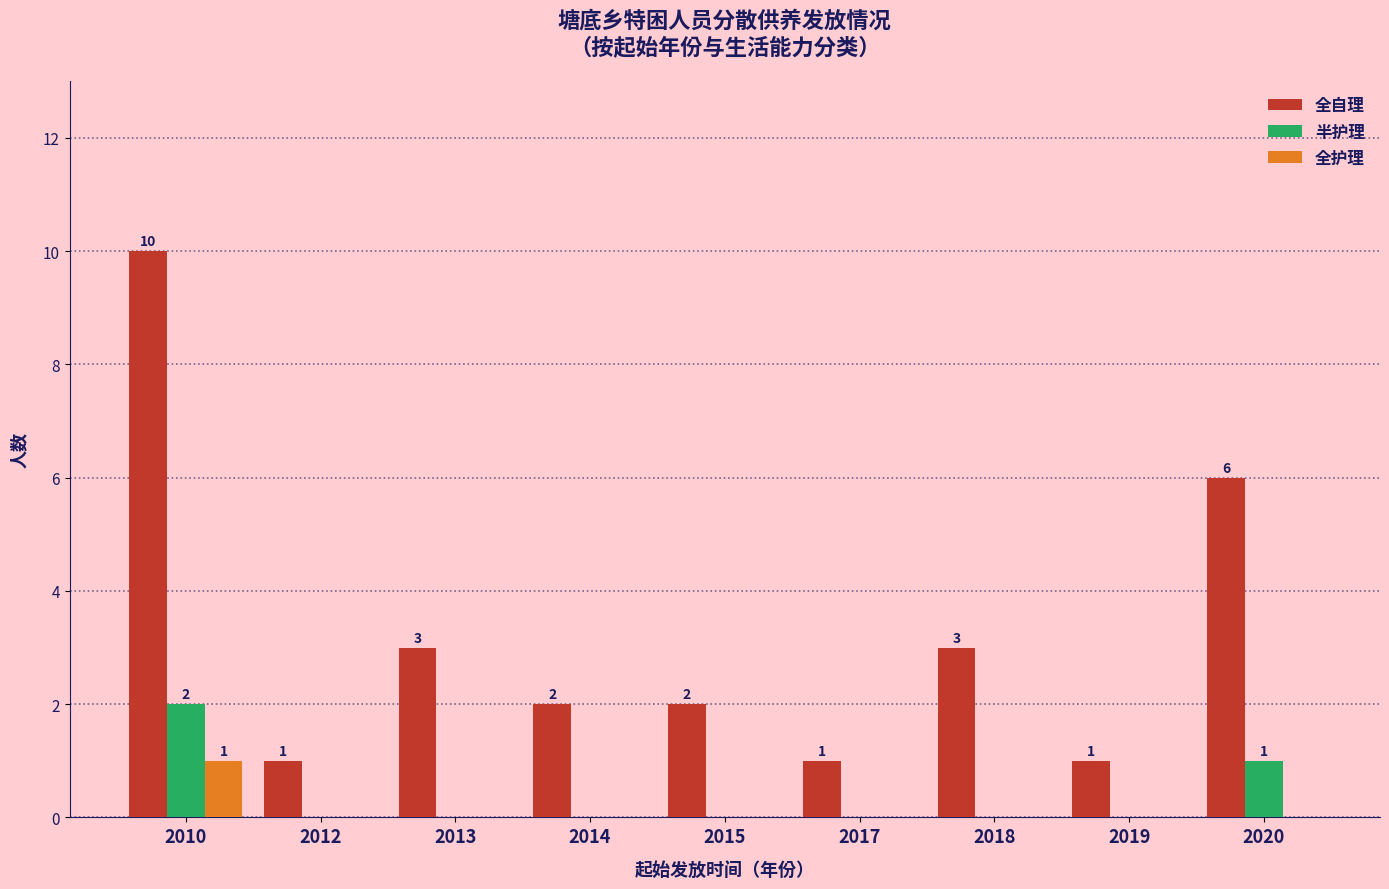

Is it true that 全自理 equals 2 at 2015?

True